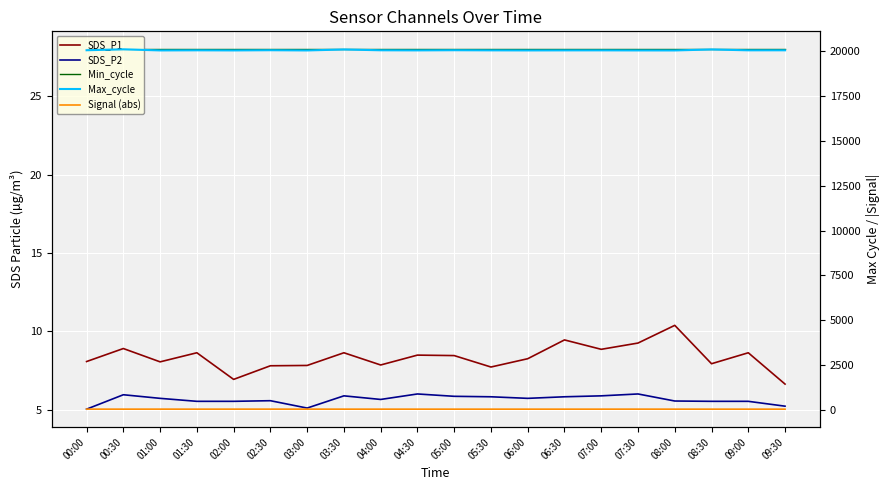

True or false: SDS_P2 and Max_cycle cross at least once.

False